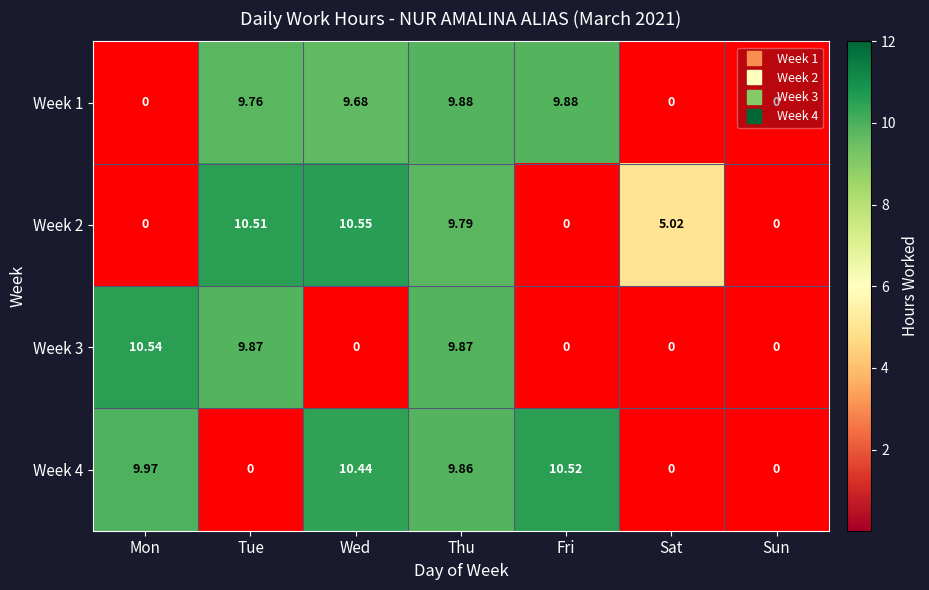

Is the value of Week 3 at Tue greater than the value of Week 2 at Sat?

Yes